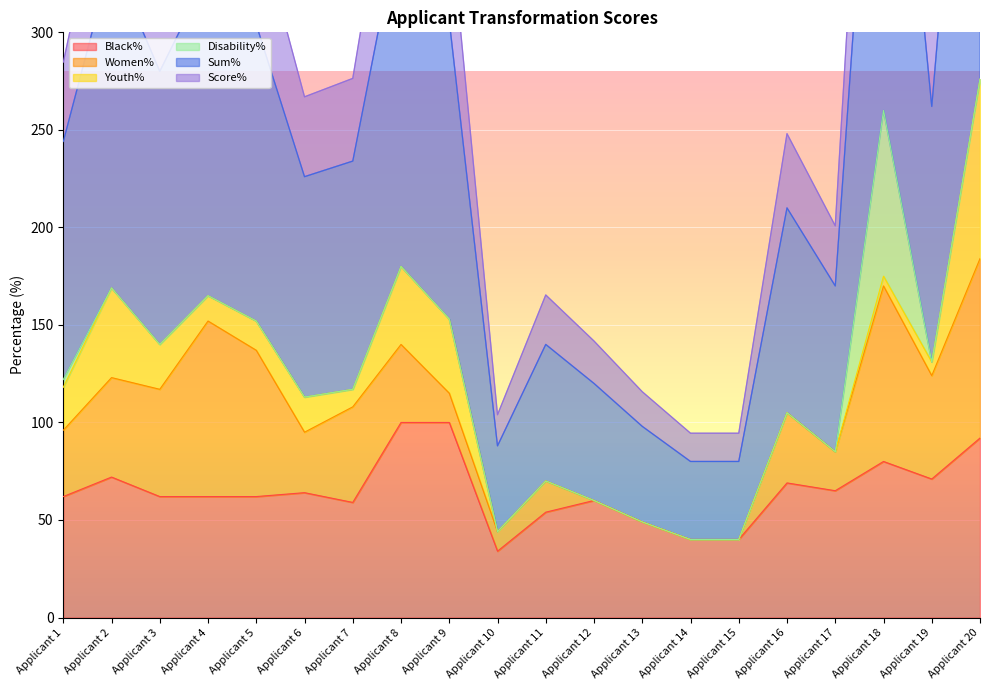

Which category has the highest value across all series?

Applicant 20